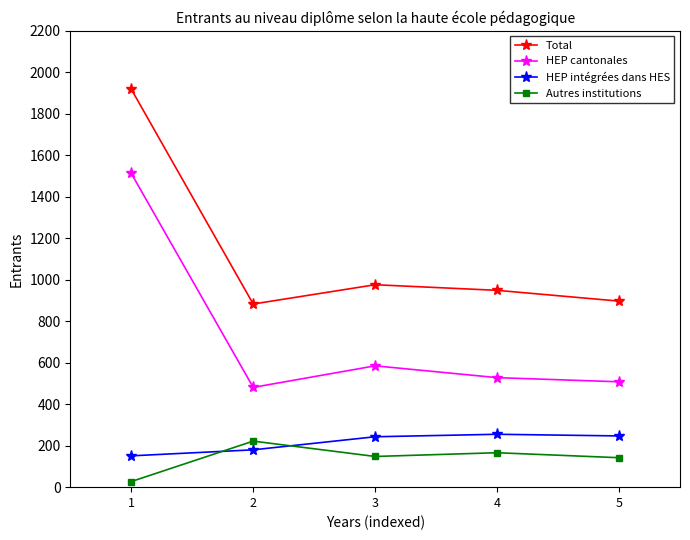

Is it true that Total equals 883 at 2?

True